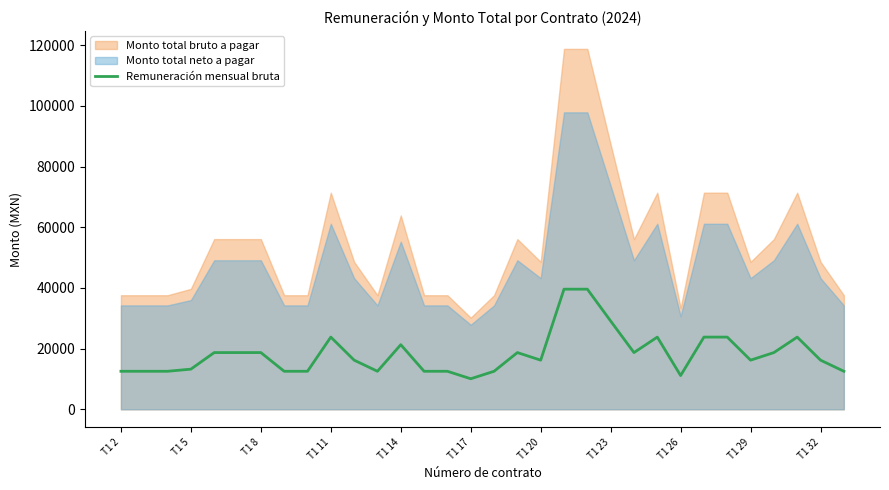

What is the minimum value for Remuneración mensual bruta?

10069